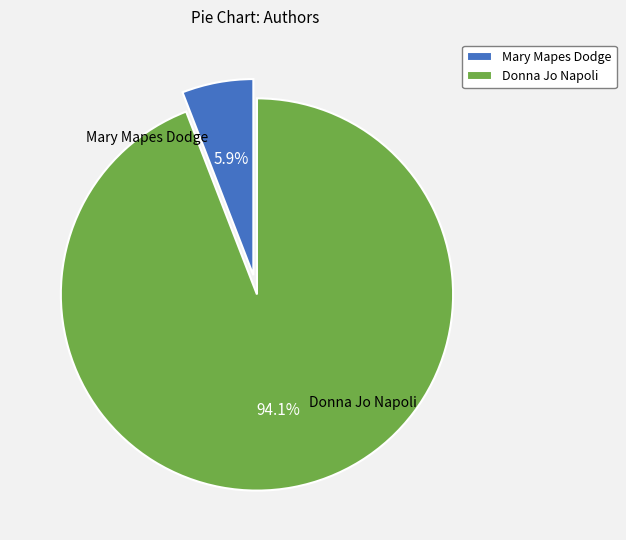

Which slice is the smallest?

Mary Mapes Dodge